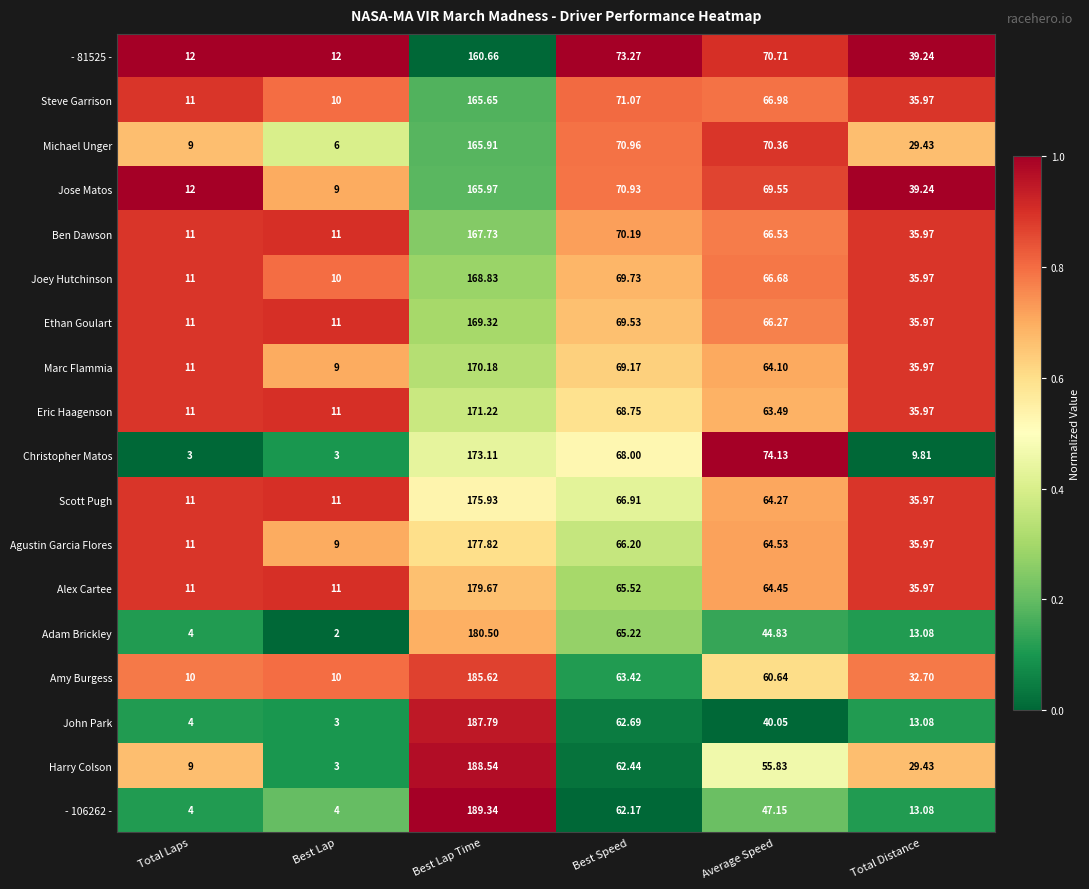

At which label does Ethan Goulart reach its peak?

Best Lap Time